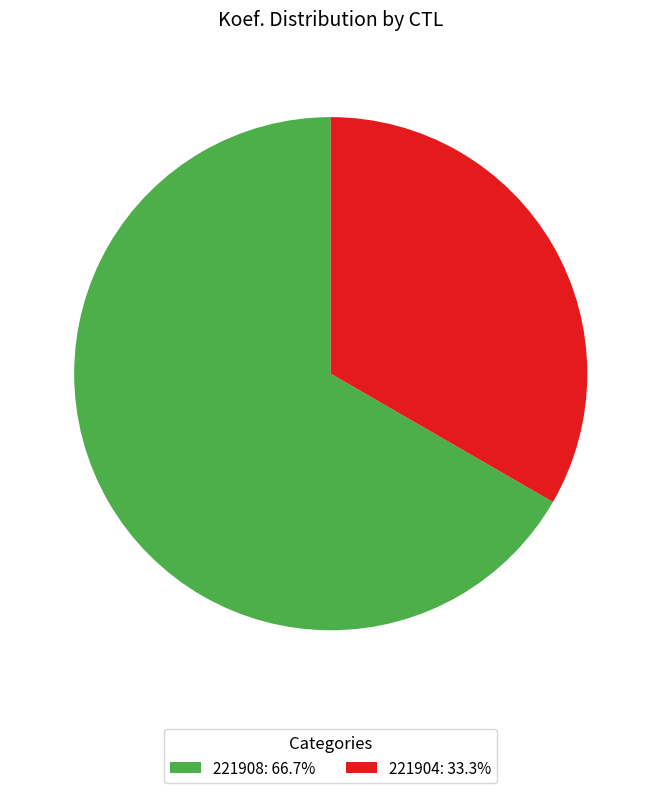

What is the smallest slice in the pie chart?

221904